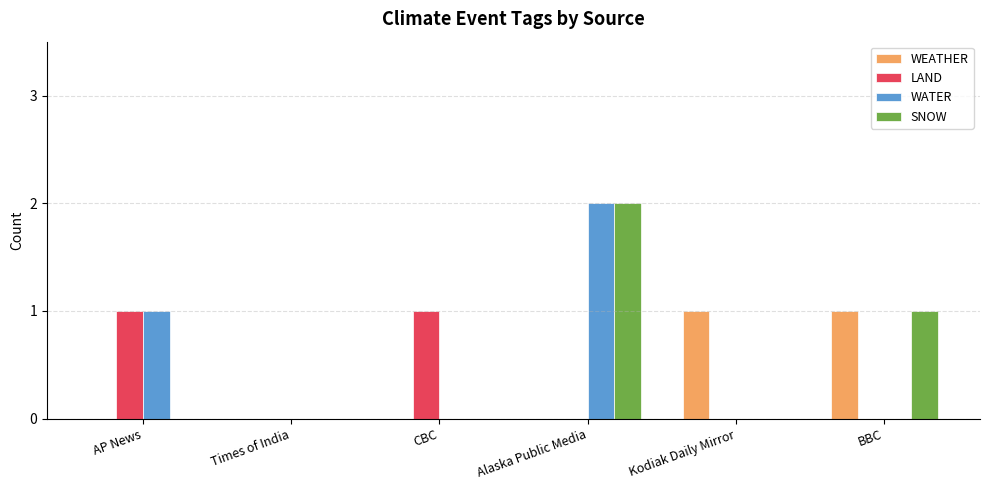

At which category is the sum across all series the highest?

Alaska Public Media